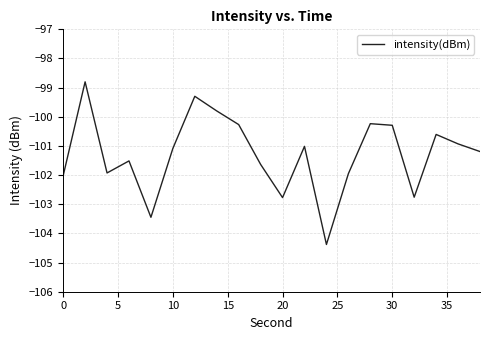

What is the difference between the maximum and minimum values?

5.6